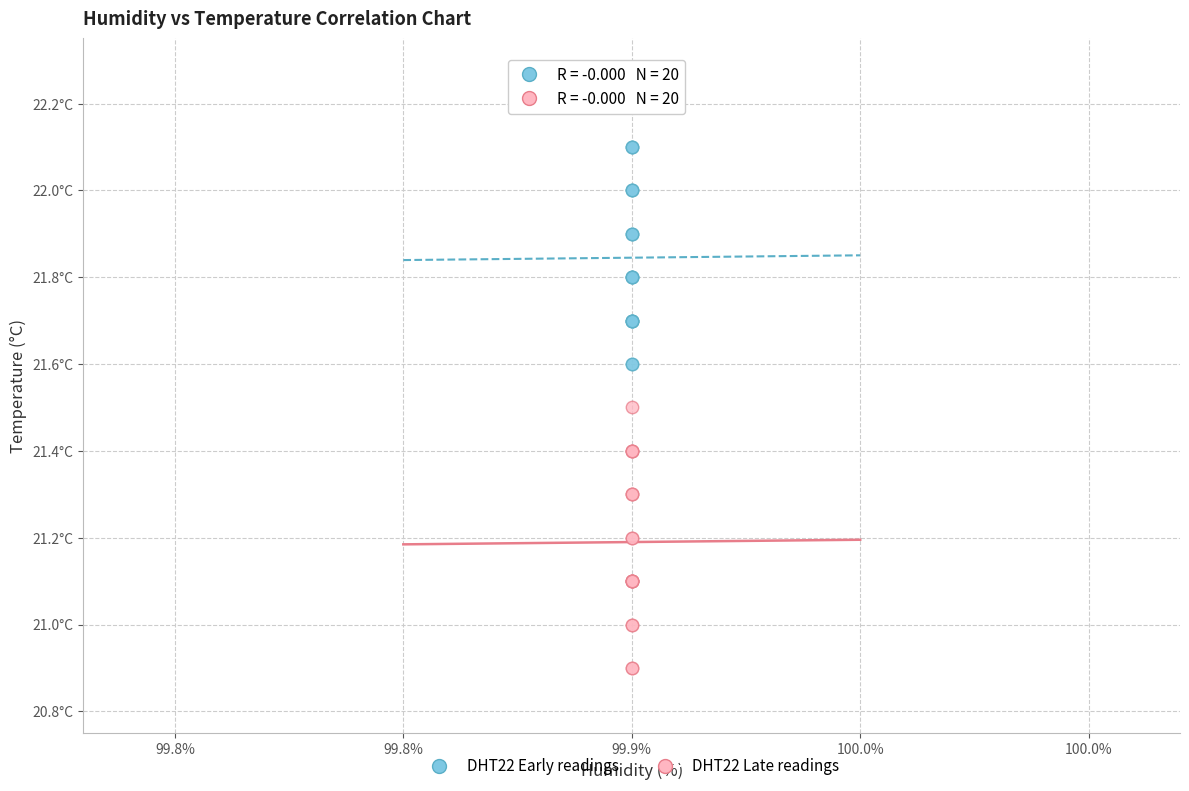

What are all the series names shown in the legend?

DHT22 Early readings, DHT22 Late readings